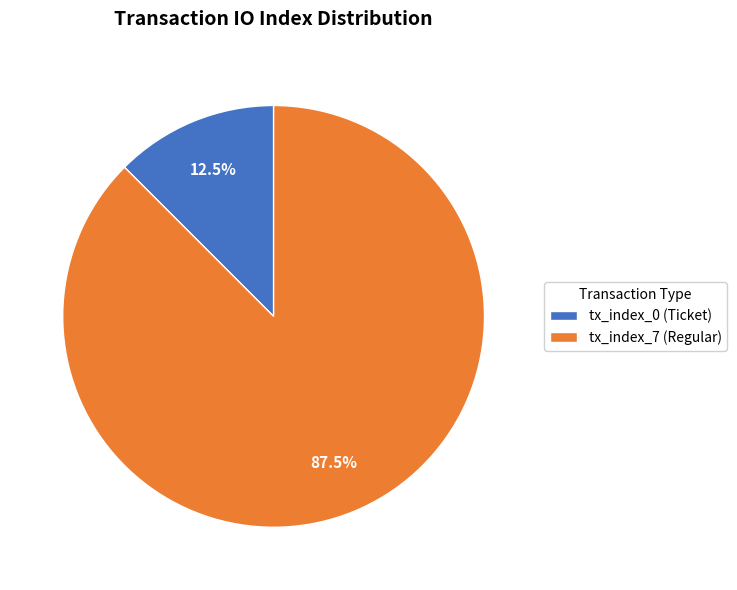

Approximately how many times larger is the value at tx_index_7 (Regular) compared to tx_index_0 (Ticket)?

7.0